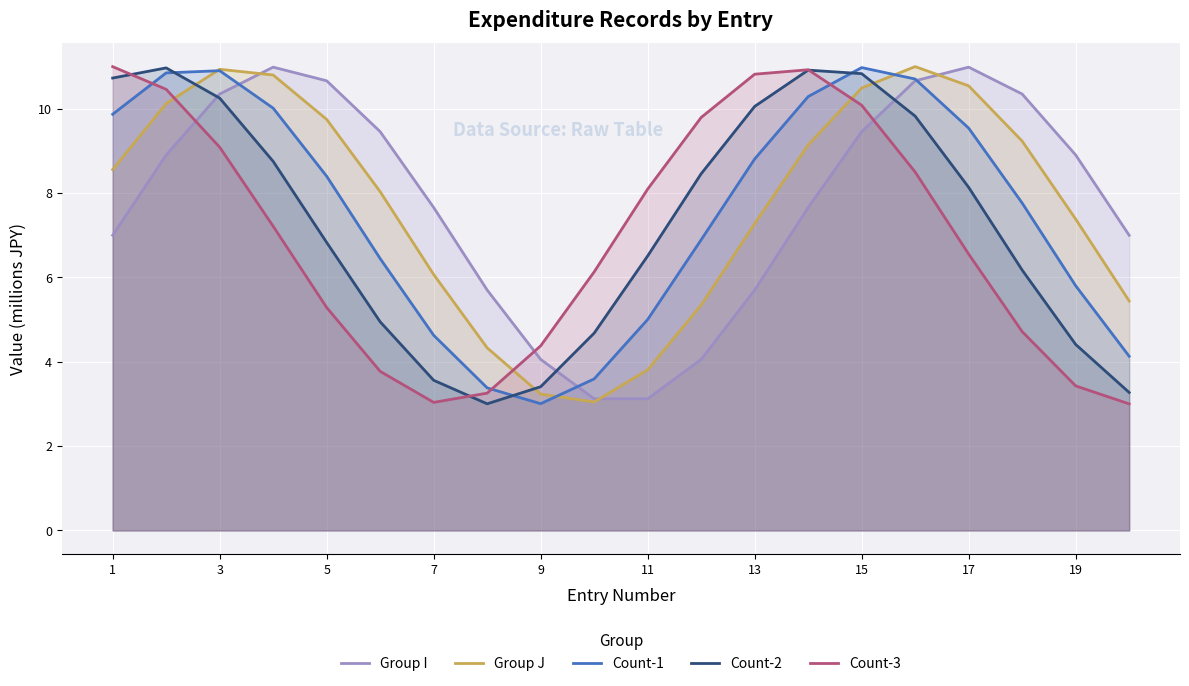

Does the chart display data point markers on the line(s)?

No